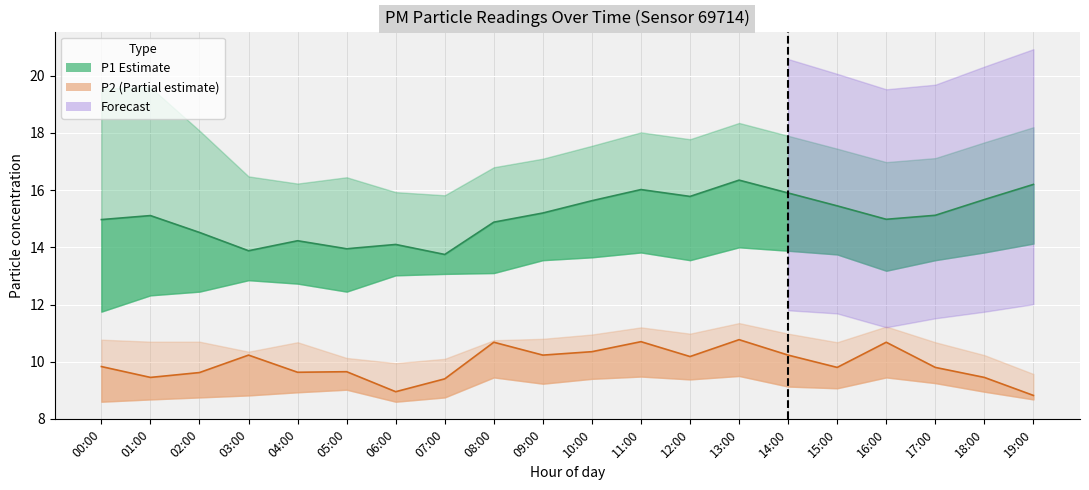

List the labels in order of P1_upper value, smallest first.

07:00, 06:00, 04:00, 05:00, 03:00, 08:00, 16:00, 09:00, 17:00, 15:00, 10:00, 18:00, 12:00, 14:00, 11:00, 02:00, 19:00, 13:00, 00:00, 01:00